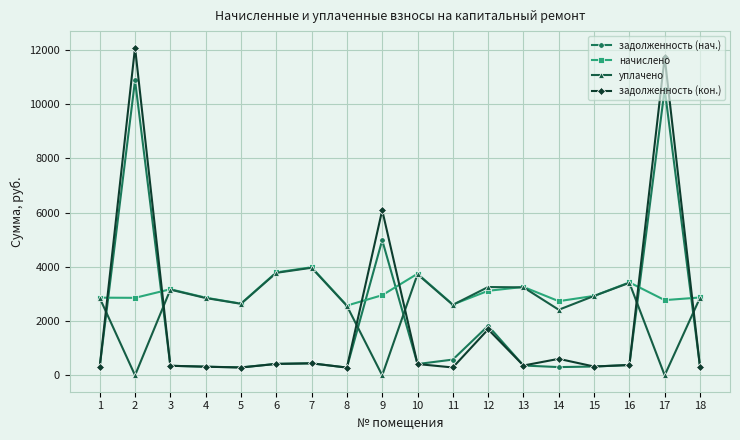

At 9, list the series in order from smallest to largest.

уплачено, начислено, задолженность (нач.), задолженность (кон.)